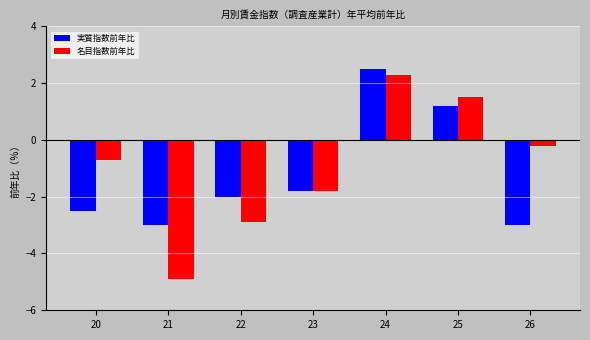

Reading left to right, list all the values displayed in this chart.

実質指数前年比: -2.5	-3.0	-2.0	-1.8	2.5	1.2	-3.0
名目指数前年比: -0.7	-4.9	-2.9	-1.8	2.3	1.5	-0.2